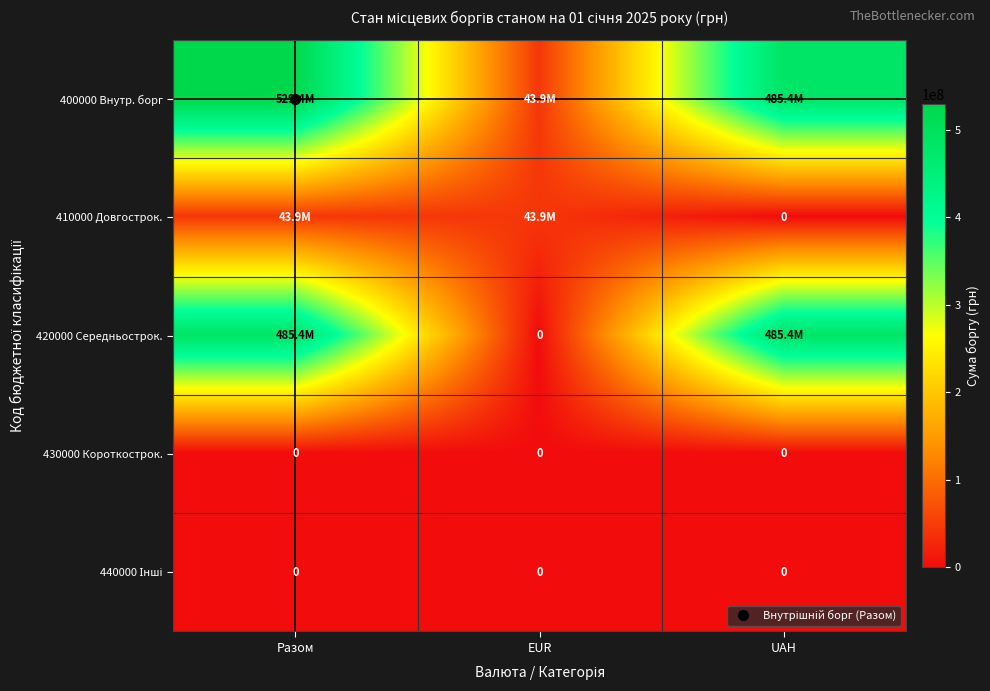

How many values in 410000 Довгострок. are above zero?

2